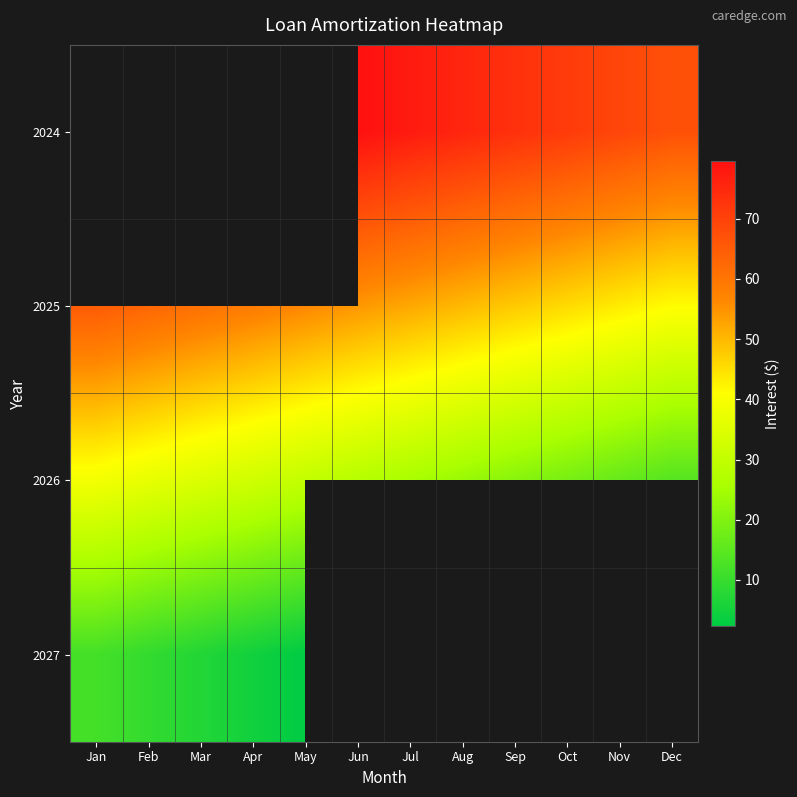

Which series has the largest total across all categories?

2025